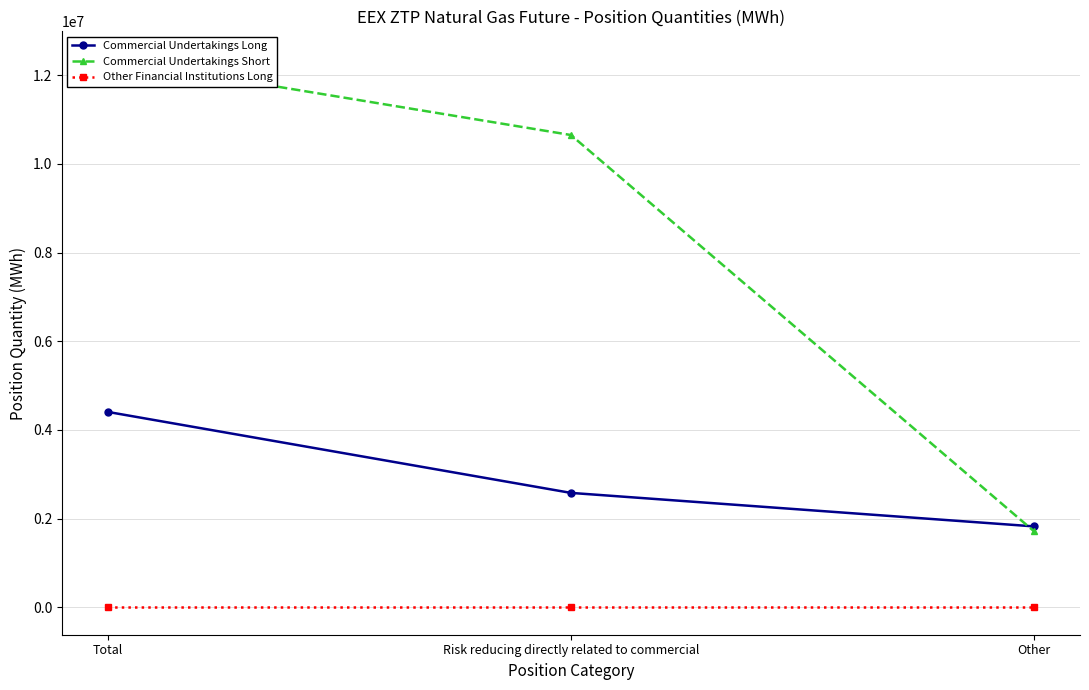

Rank the series by their average value, from lowest to highest.

Other Financial Institutions Long, Commercial Undertakings Long, Commercial Undertakings Short